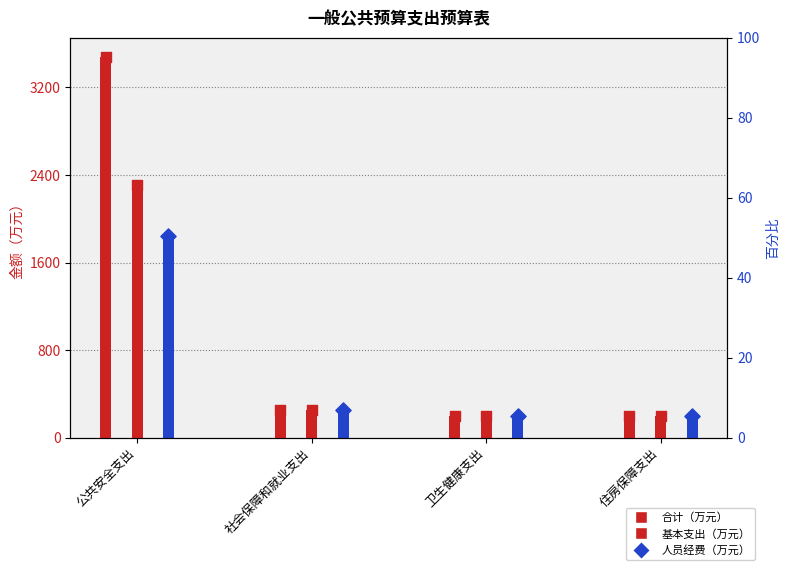

Which series has the largest total across all categories?

合计